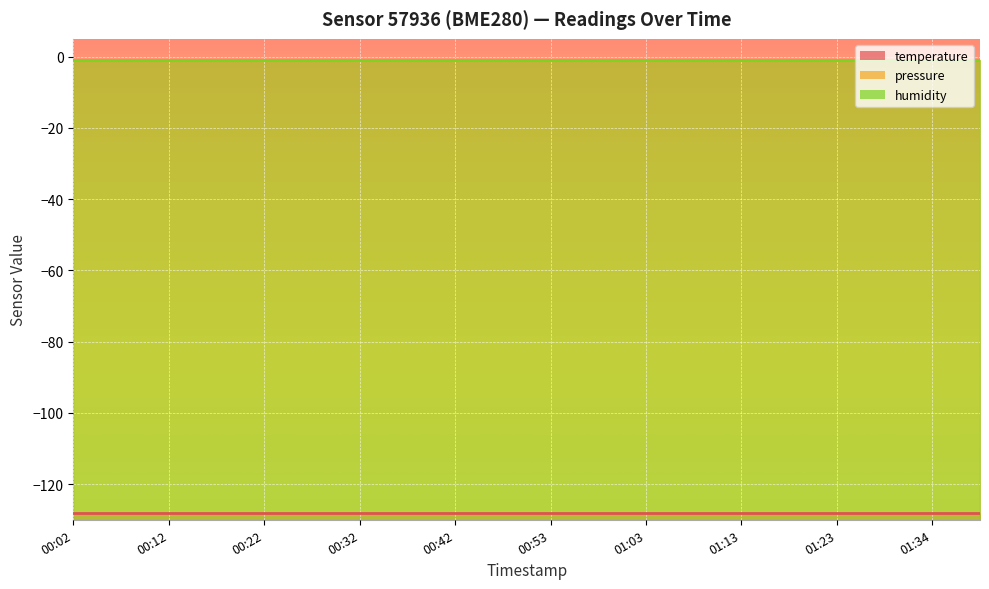

True or false: pressure has a value of 0 at 01:34.

False